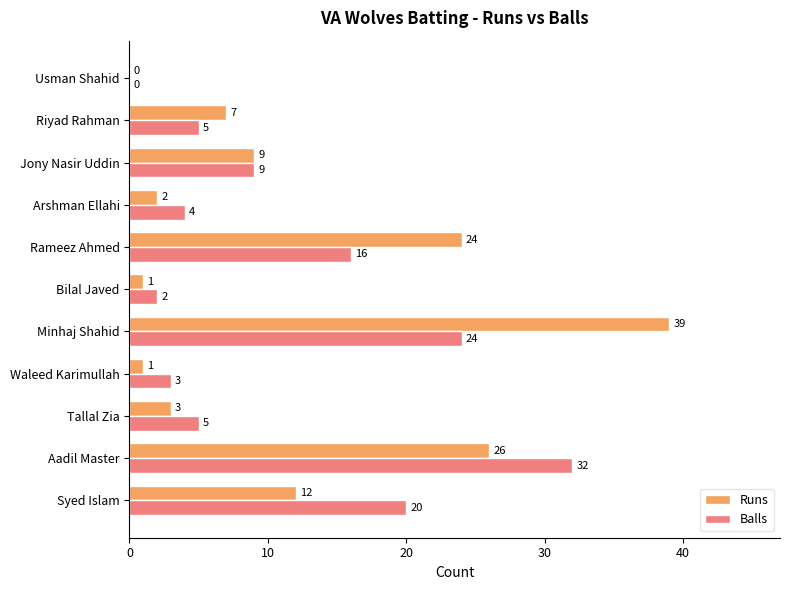

Which category has the highest value across all series?

Minhaj Shahid